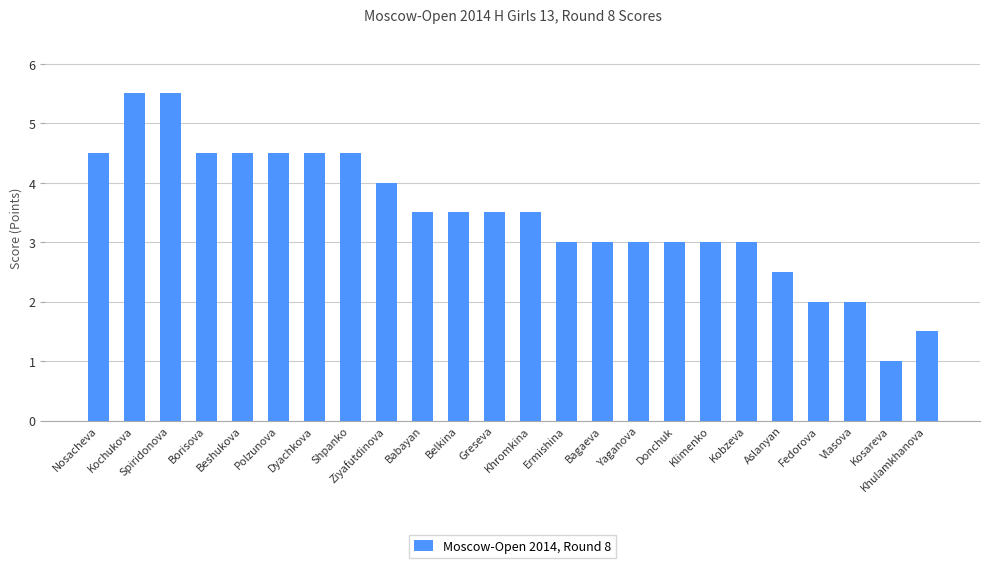

What is the label of the 8th bar from the left?

Shpanko